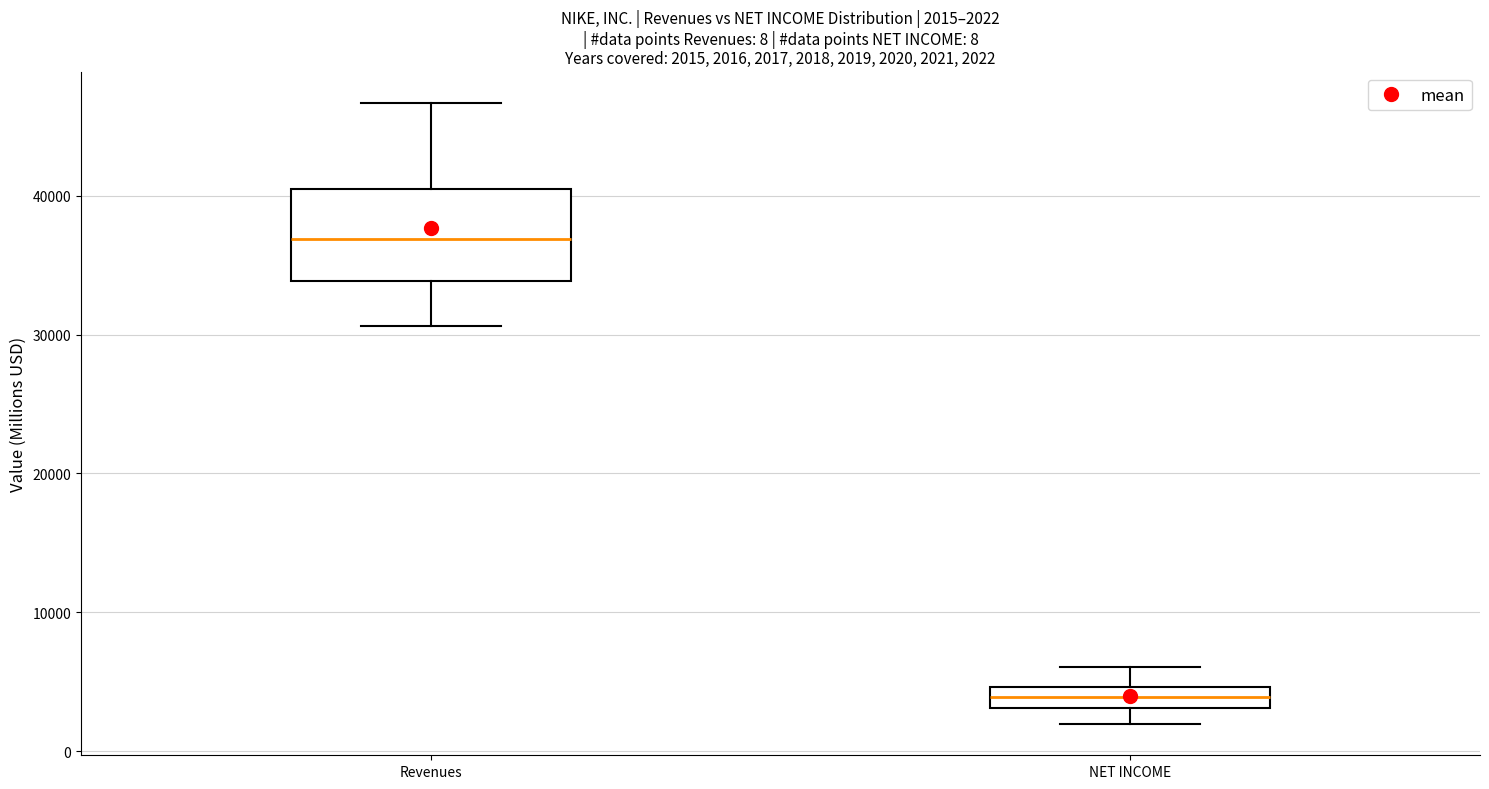

Which box has the highest median line?

Revenues